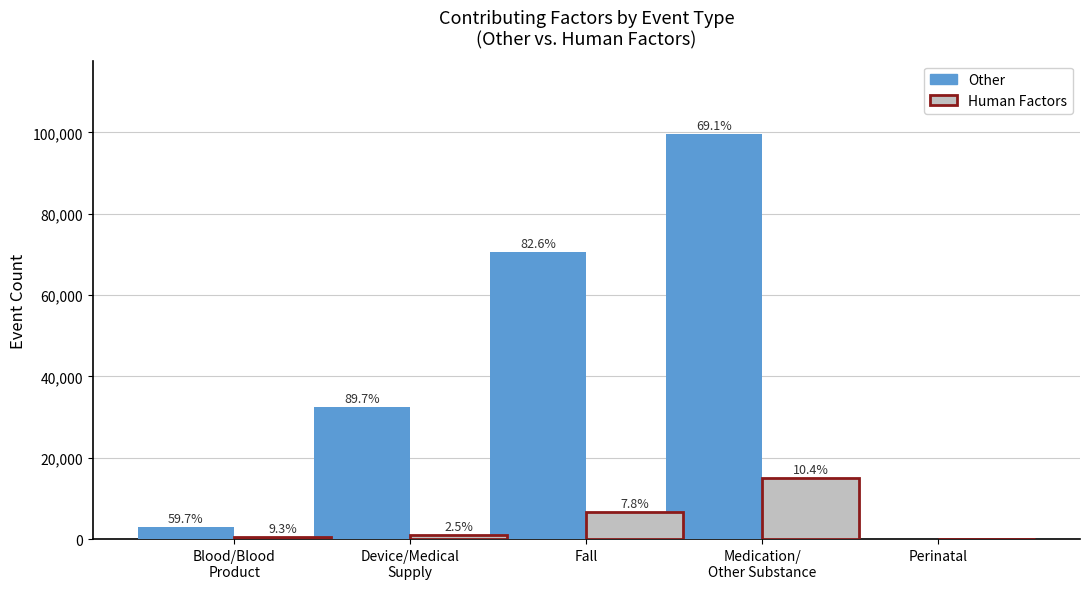

Reading right to left, list all the values displayed in this chart.

Other: 0	99708	70714	32367	2896
Human Factors: 0	14968	6694	922	450